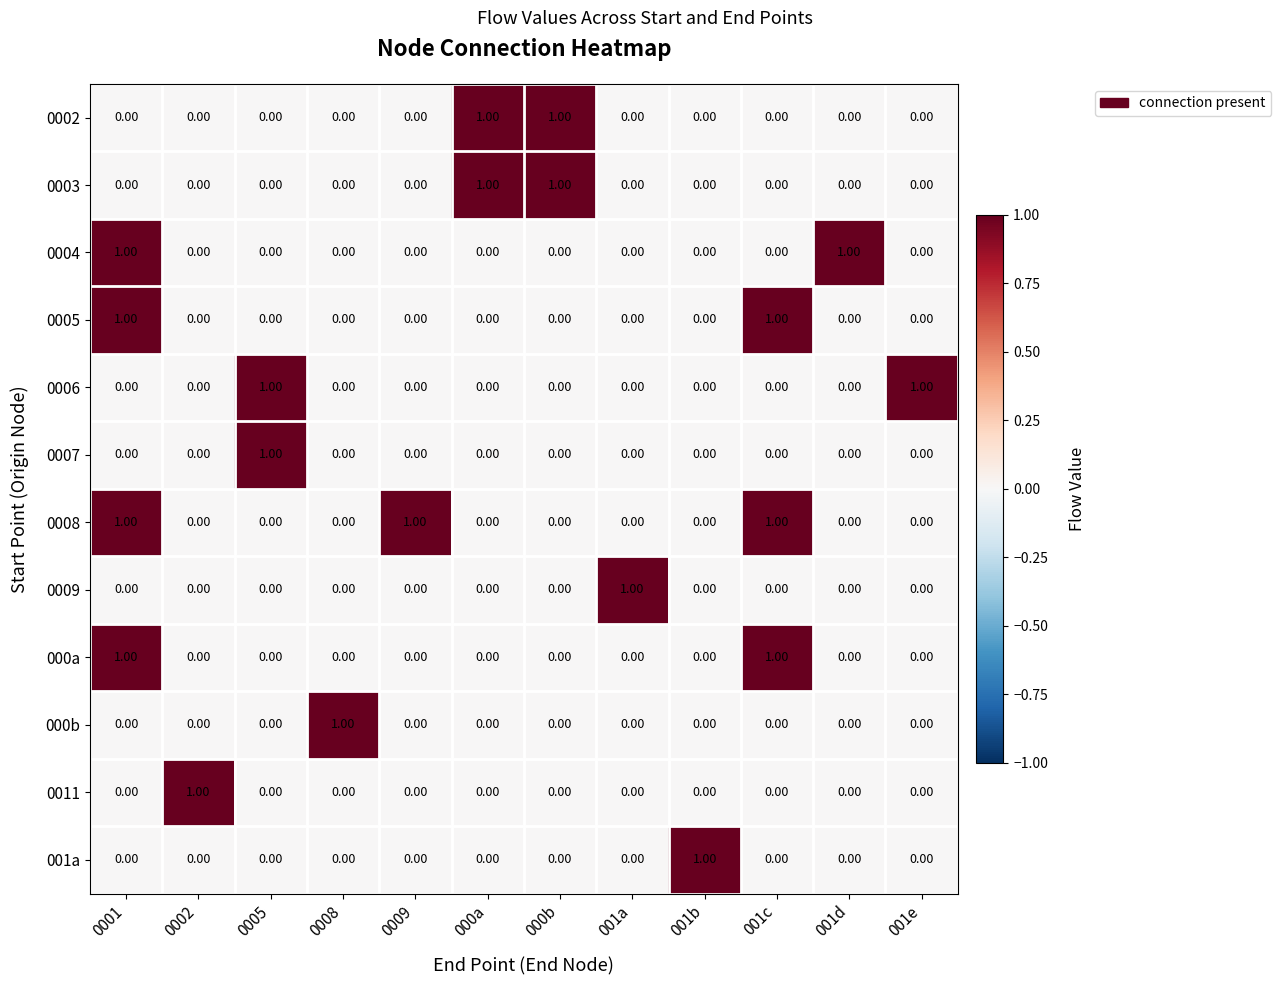

What is the spread (max minus min) of values at 001c?

1